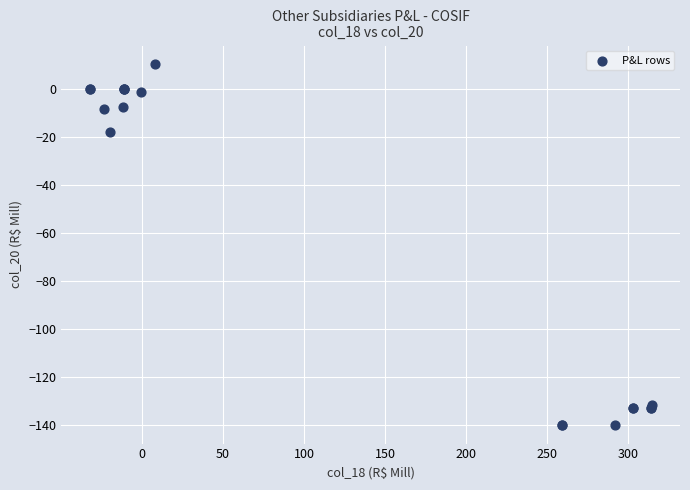

What Y value in the scatter plot is closest to -64?

-18.1